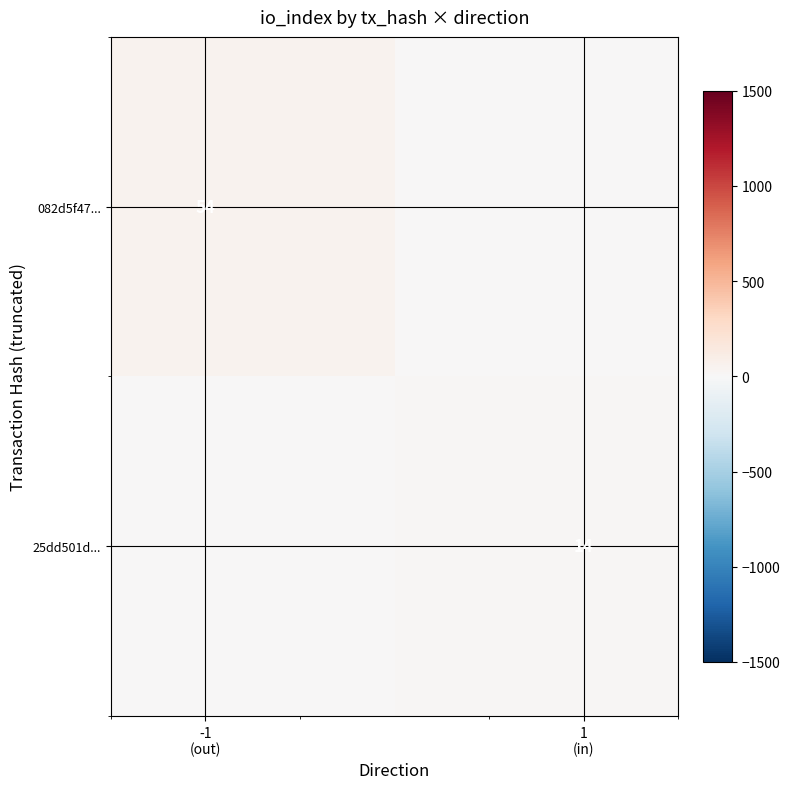

Which series has the largest range (max minus min)?

082d5f47...